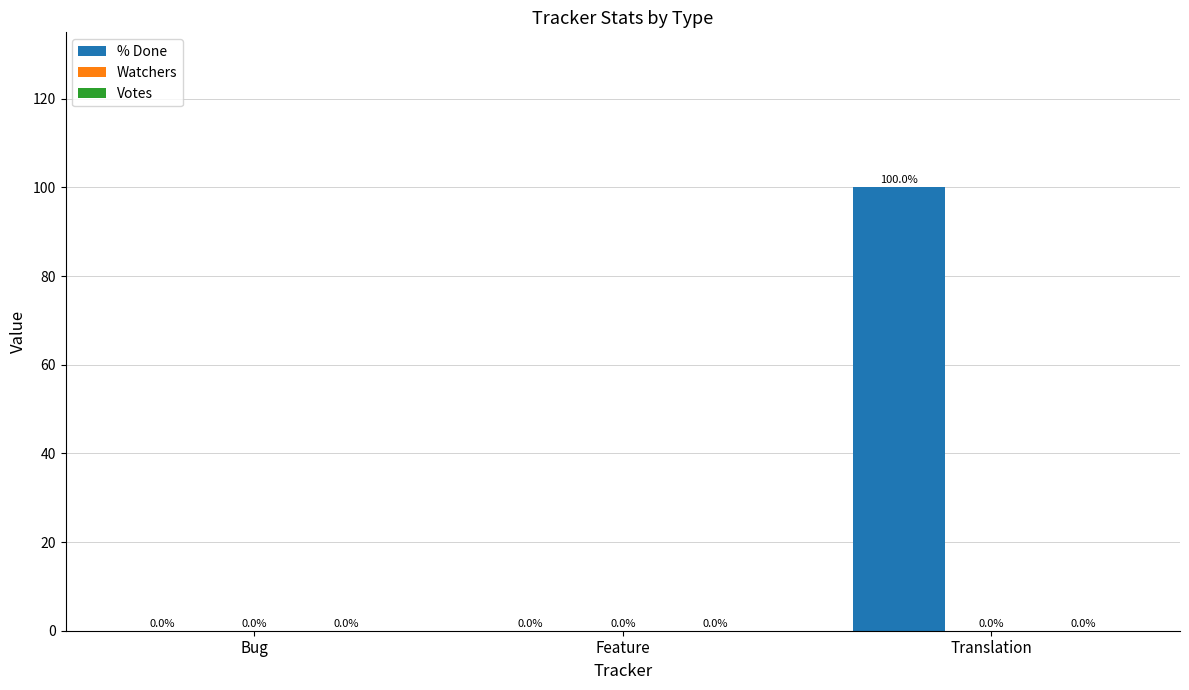

What is the maximum value shown in the chart?

100